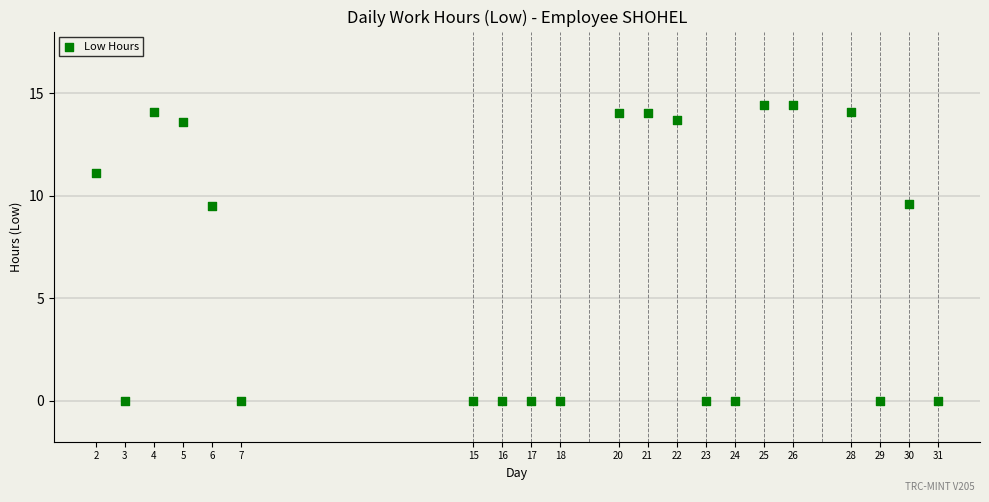

What is the range of X values (max minus min)?

29.0